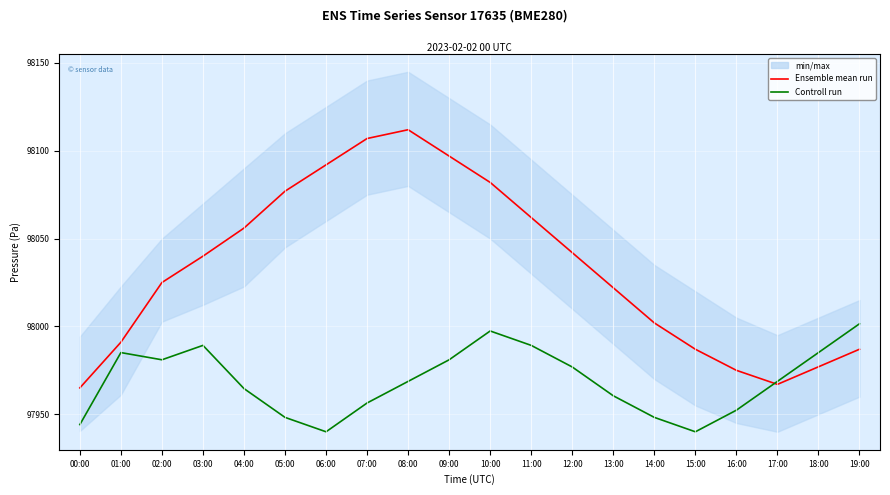

The Controll run series shows 49241.0 at 09:00. True or false?

False